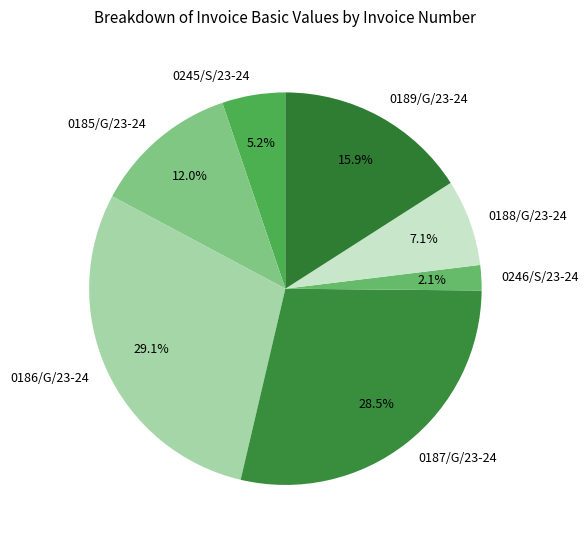

The 0189/G/23-24 slice represents 29% of the pie. True or false?

False